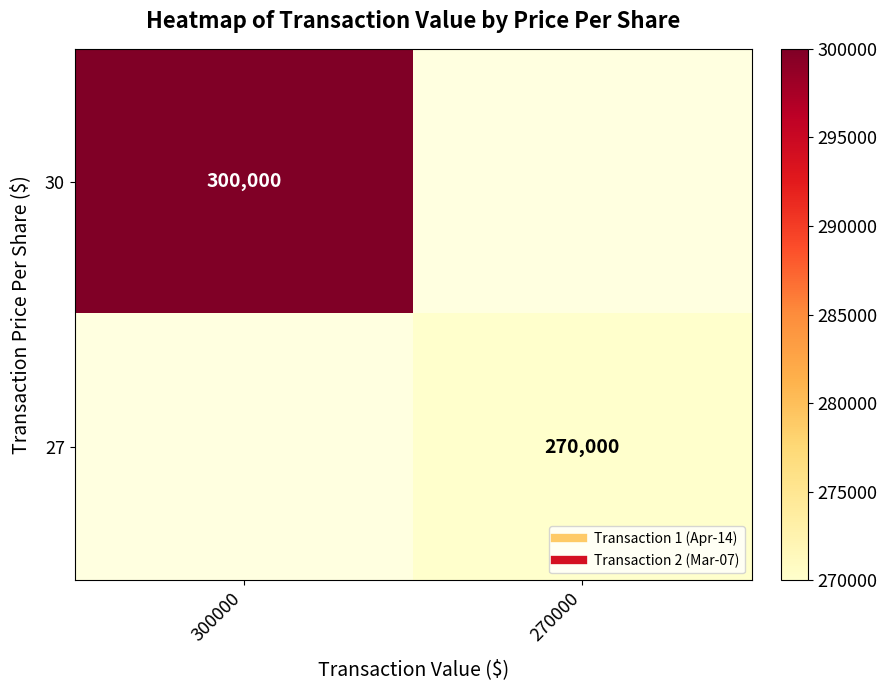

Rank the categories by 30 value from highest to lowest.

300000, 270000